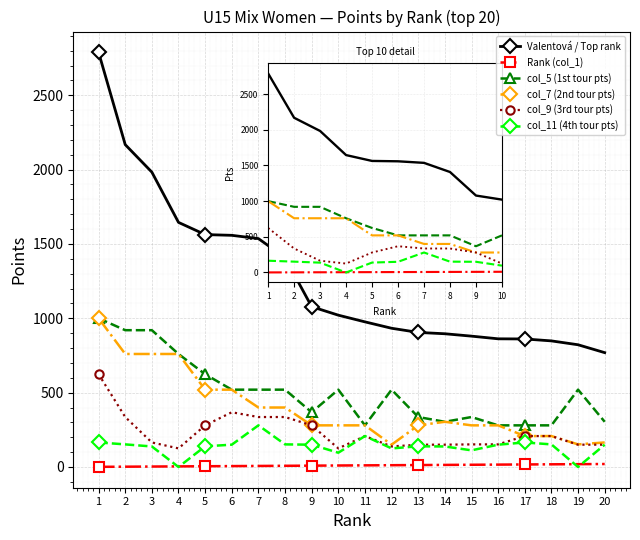

At which label does col_9 (3rd tour pts) first exceed 208?

1